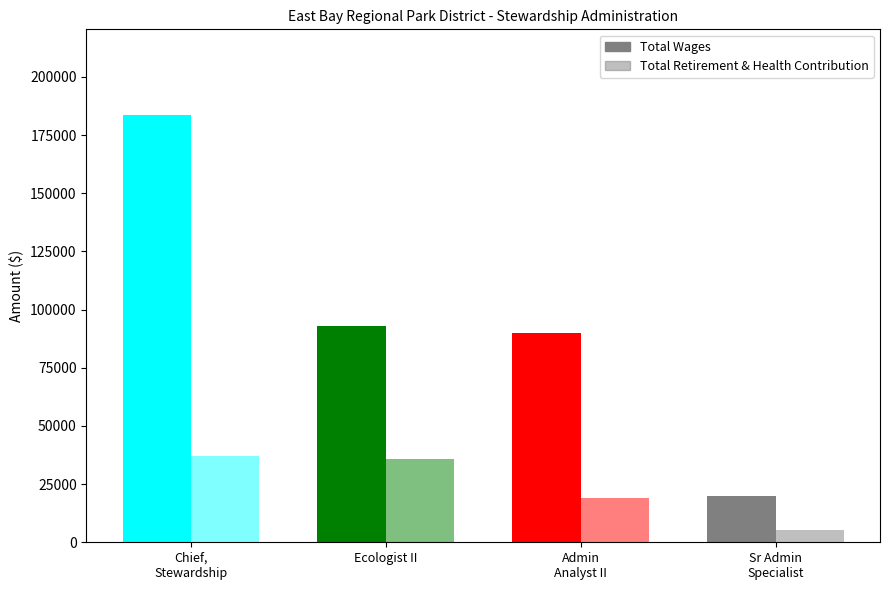

What is the label of the 4th bar from the right?

Chief, Stewardship